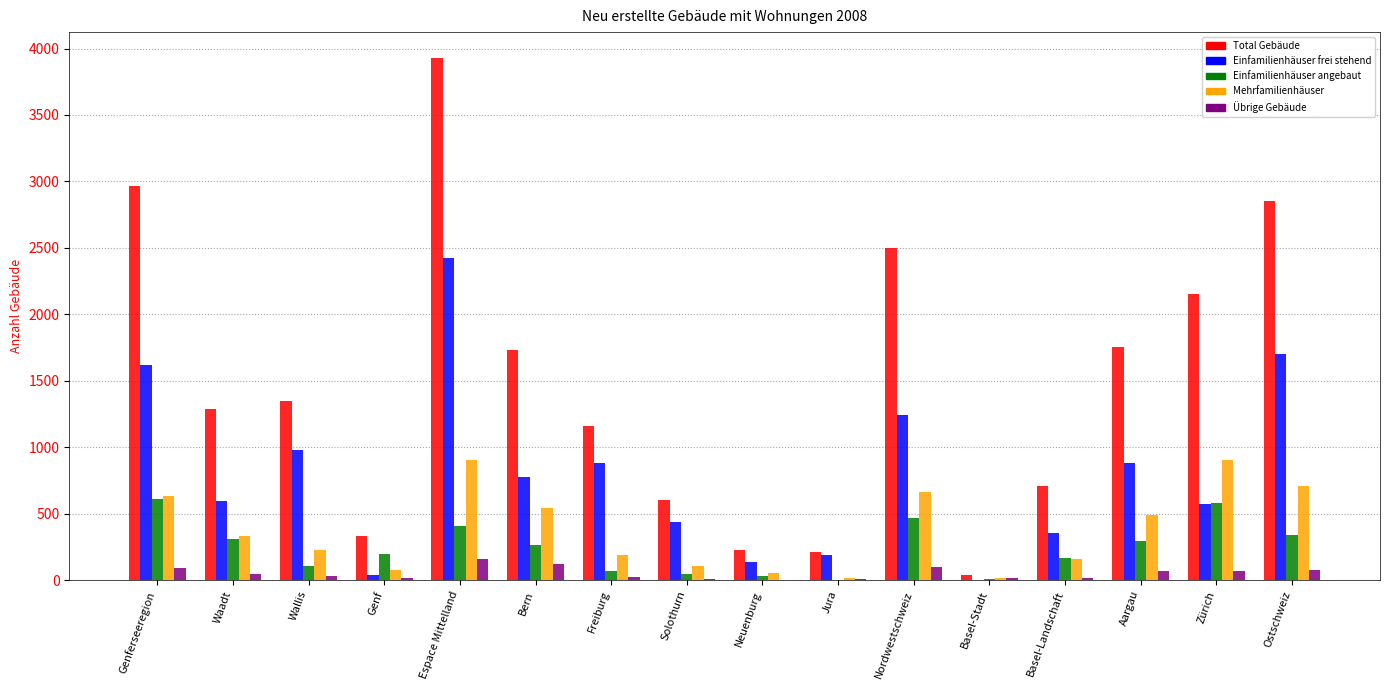

True or false: Einfamilienhäuser frei stehend has a value of 884 at Freiburg.

True